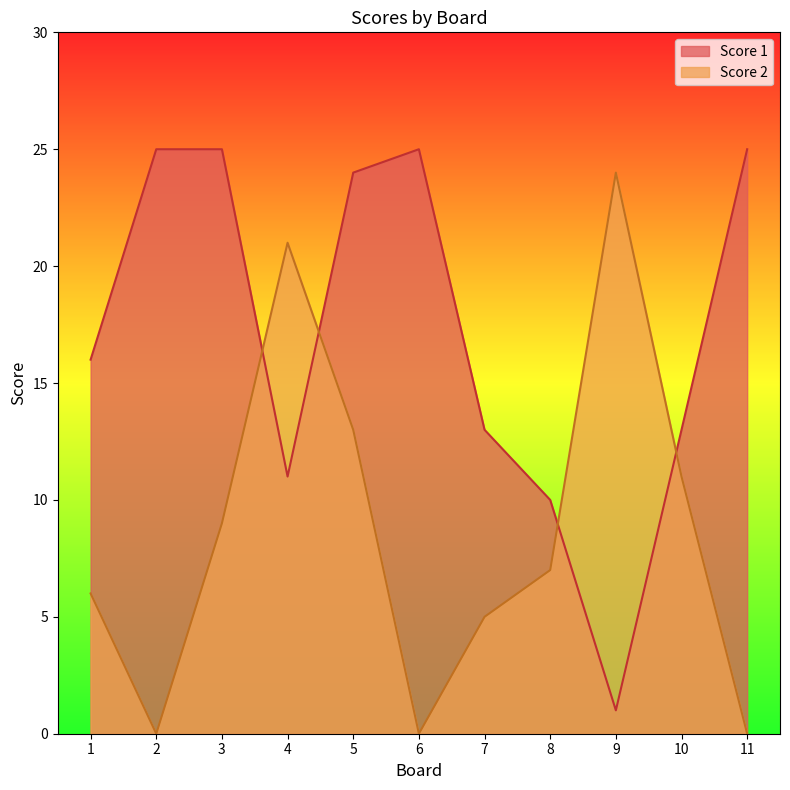

How many lines are shown in the chart?

2